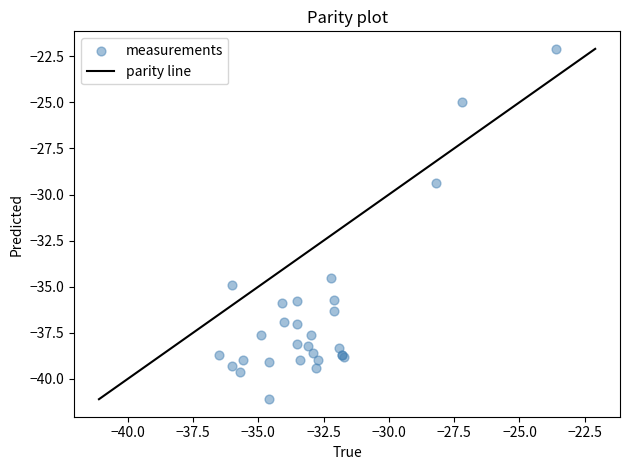

What Y value in the scatter plot is closest to -31?

-29.4